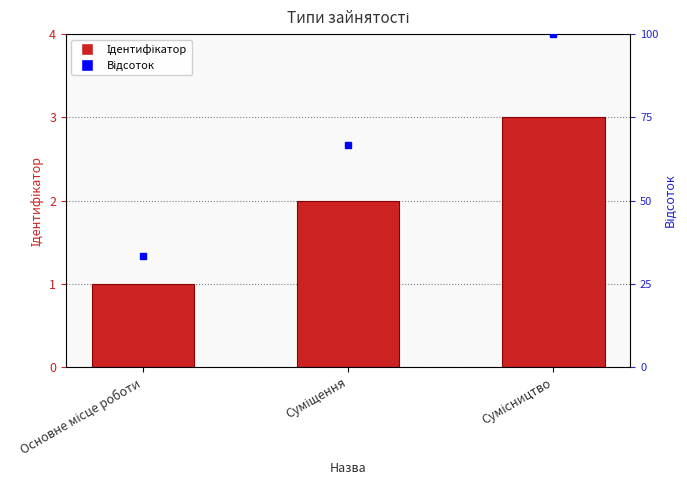

How many values exceed 2?

1